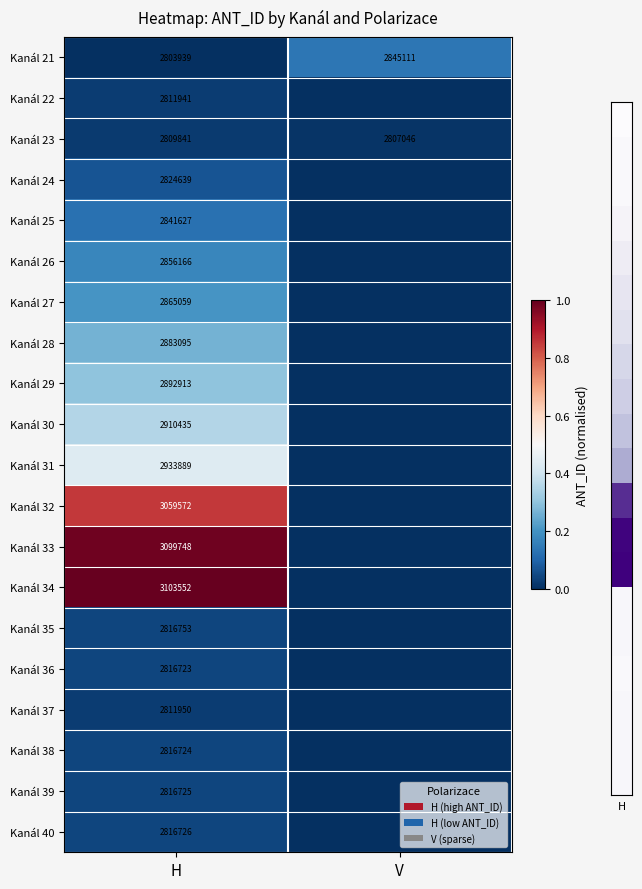

The Kanál 26 series shows 2856166 at H. True or false?

True